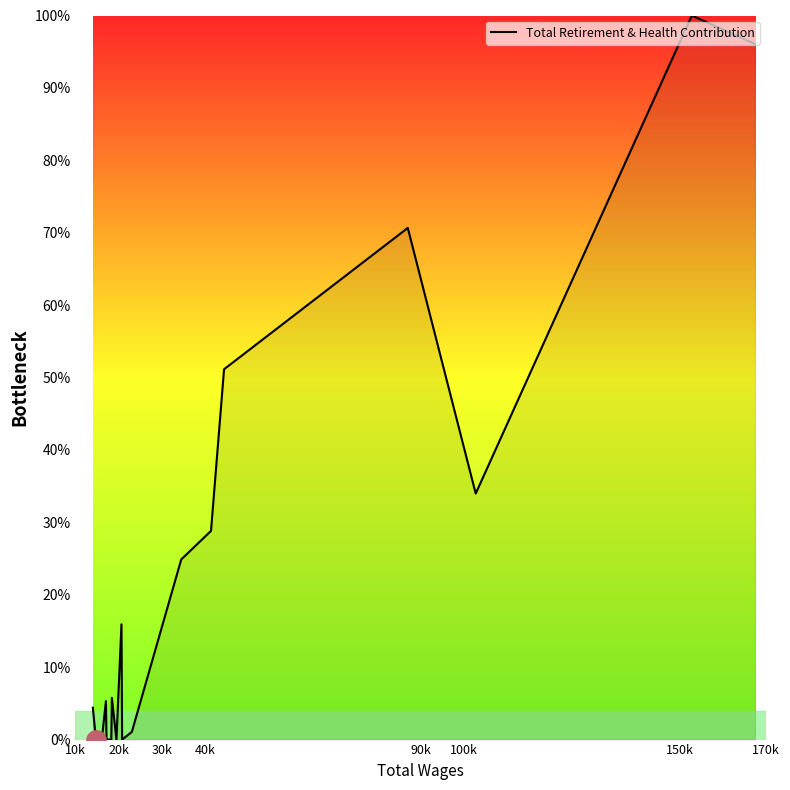

What is the difference between the maximum and minimum values?

100.0